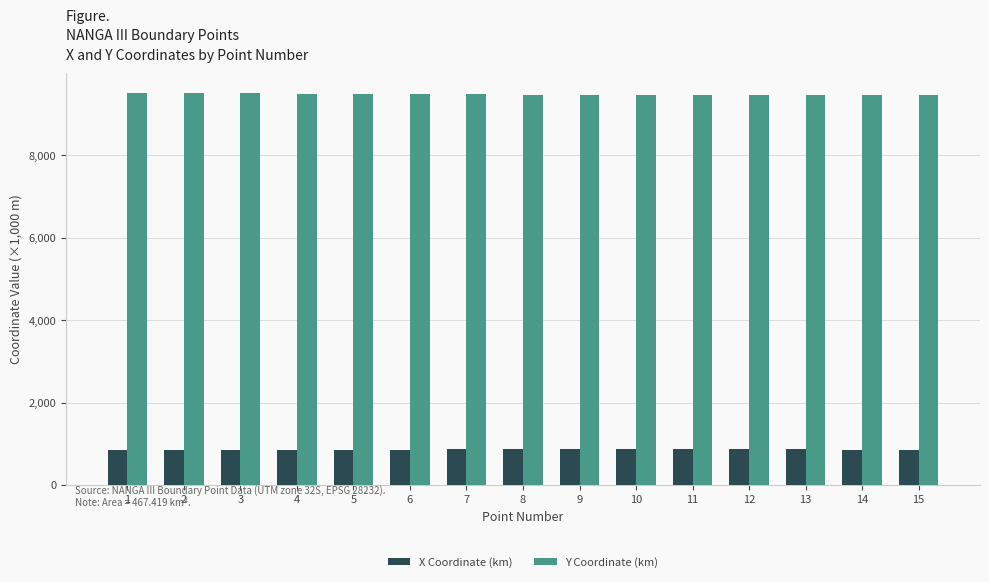

What is the smallest value displayed?

848.6